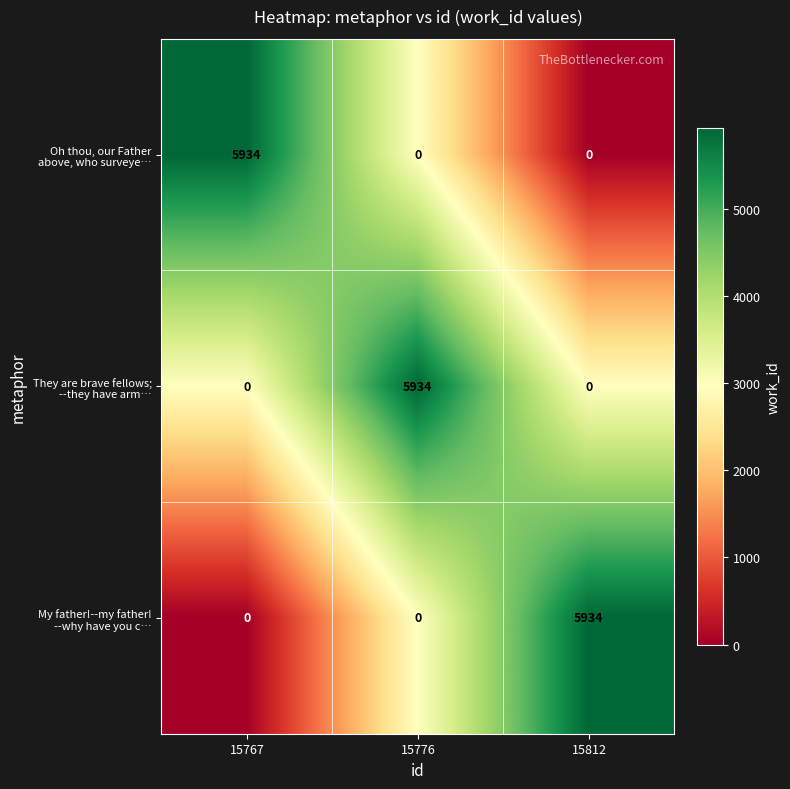

What is the maximum value shown in the chart?

5934